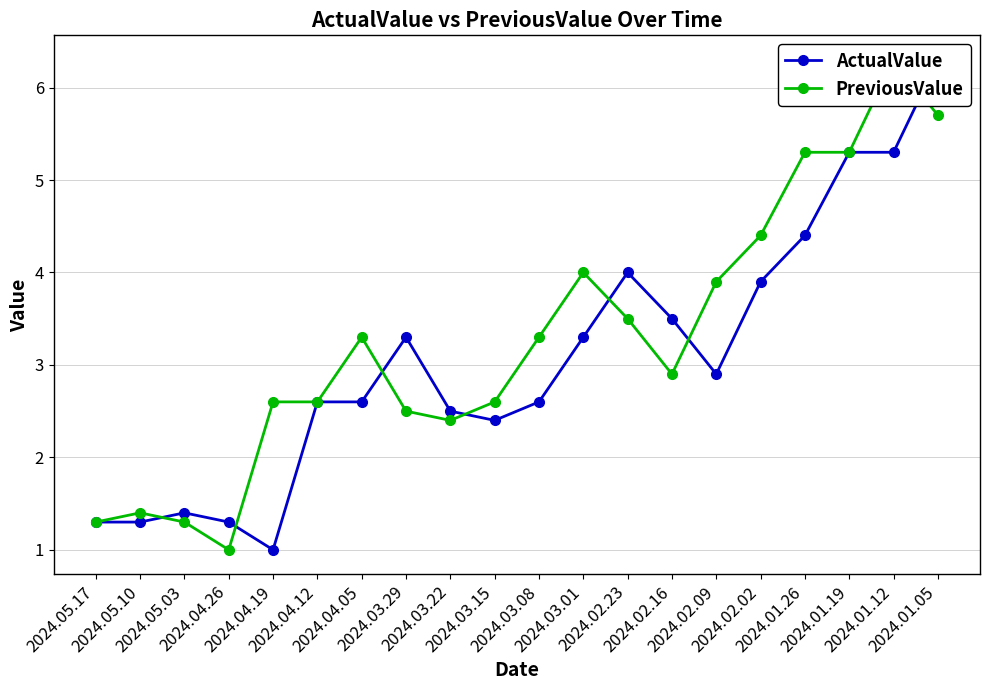

In ActualValue, how many points are higher than both neighbors (excluding endpoints)?

3